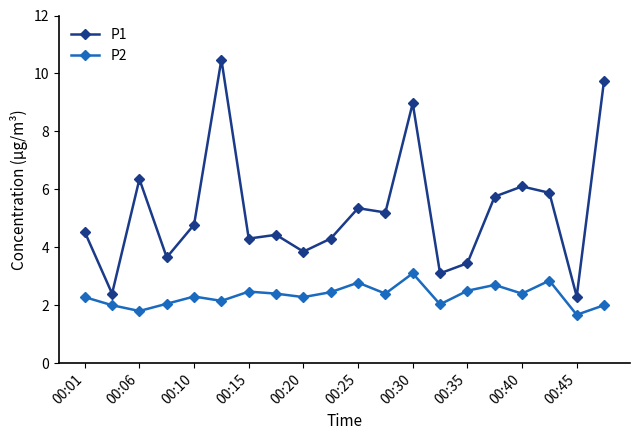

What is the greatest value displayed?

10.5